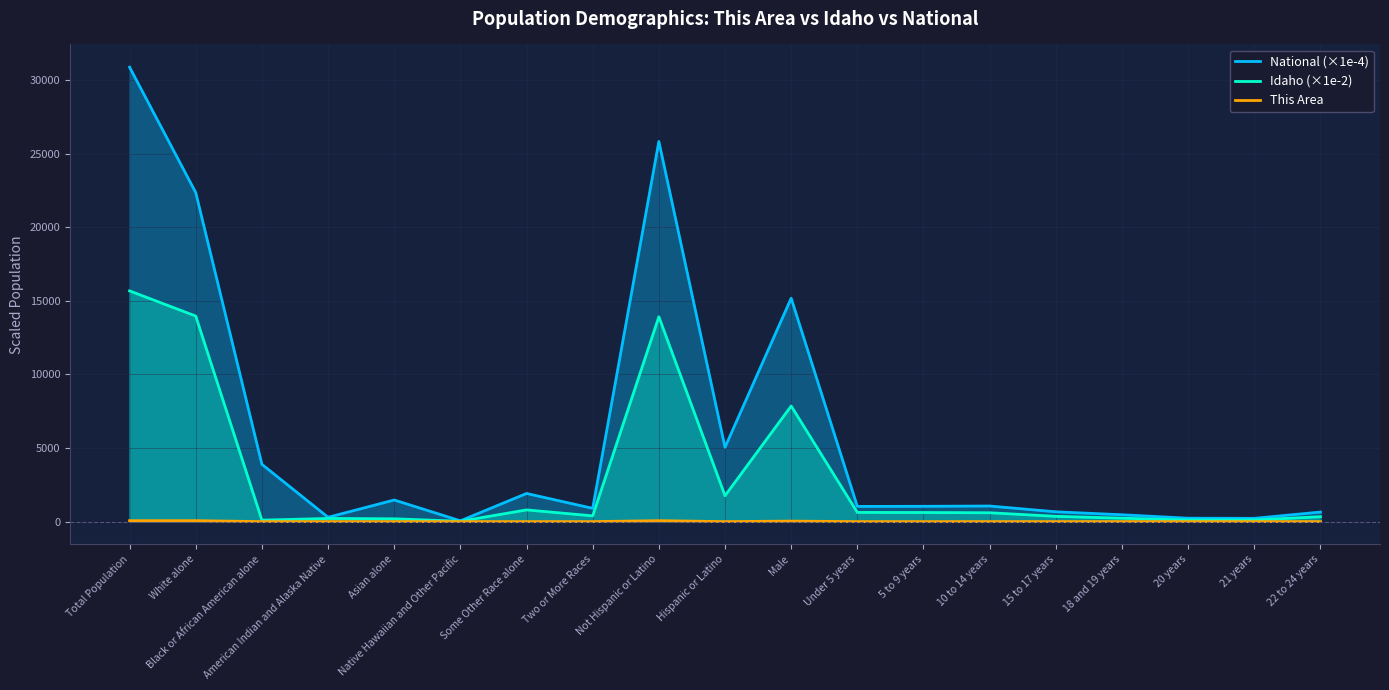

Reading left to right, extract all data points from this chart.

National (×1e-4): Total Population=30874.6	White alone=22355.3	Black or African American alone=3892.9	American Indian and Alaska Native=293.2	Asian alone=1467.4	Native Hawaiian and Other Pacific=54.0	Some Other Race alone=1910.7	Two or More Races=900.9	Not Hispanic or Latino=25826.8	Hispanic or Latino=5047.8	Male=15178.1	Under 5 years=1031.9	5 to 9 years=1039.0	10 to 14 years=1058.0	15 to 17 years=665.6	18 and 19 years=464.7	20 years=230.8	21 years=222.3	22 to 24 years=648.3
Idaho (×1e-2): Total Population=15675.8	White alone=13964.9	Black or African American alone=98.1	American Indian and Alaska Native=214.4	Asian alone=190.7	Native Hawaiian and Other Pacific=23.2	Some Other Race alone=795.2	Two or More Races=389.4	Not Hispanic or Latino=13916.8	Hispanic or Latino=1759.0	Male=7853.2	Under 5 years=624.7	5 to 9 years=618.9	10 to 14 years=601.0	15 to 17 years=357.9	18 and 19 years=231.5	20 years=106.2	21 years=108.0	22 to 24 years=333.7
This Area: Total Population=63.0	White alone=63.0	Black or African American alone=0.0	American Indian and Alaska Native=0.0	Asian alone=0.0	Native Hawaiian and Other Pacific=0.0	Some Other Race alone=0.0	Two or More Races=0.0	Not Hispanic or Latino=63.0	Hispanic or Latino=0.0	Male=33.0	Under 5 years=0.0	5 to 9 years=0.0	10 to 14 years=0.0	15 to 17 years=0.0	18 and 19 years=0.0	20 years=0.0	21 years=0.0	22 to 24 years=0.0